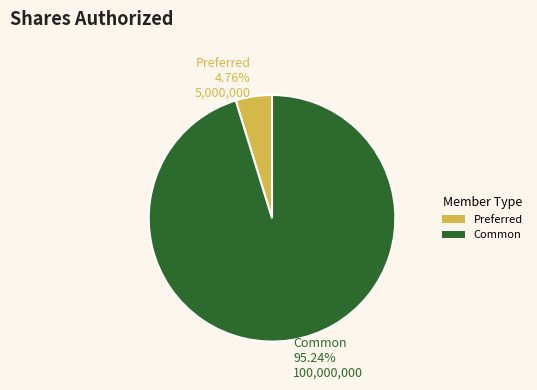

What is the largest slice in the pie chart?

Common 95.24% 100,000,000